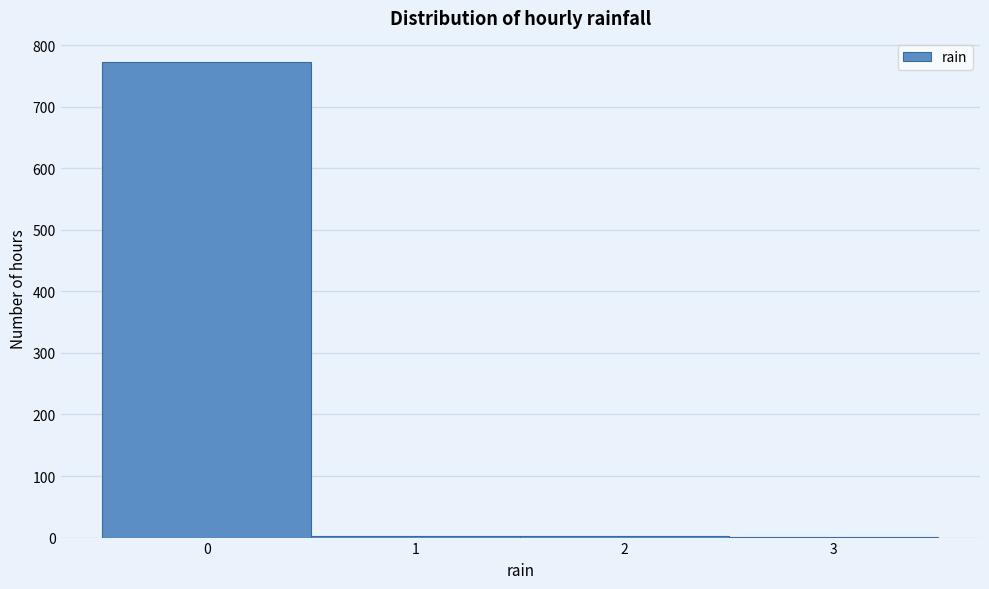

Reading left to right, transcribe this chart: for each bar, give the range it covers on the x-axis and its height. The values are not printed on the chart, so give them approximately, as read against the axis.

-0.5 to 0.5: 770
0.5 to 1.5: under 10
1.5 to 2.5: under 10
2.5 to 3.5: under 10